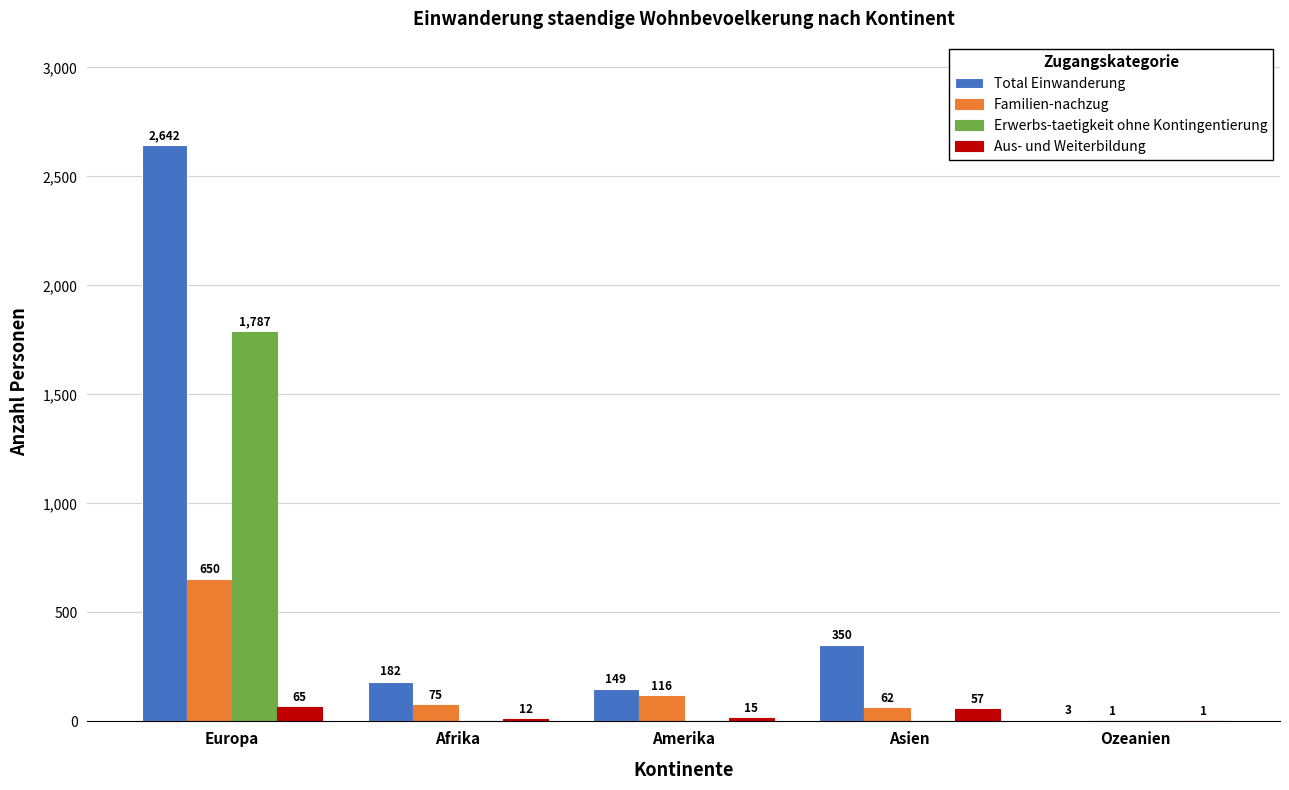

Between Amerika and Asien, which series saw the biggest shift?

Total Einwanderung